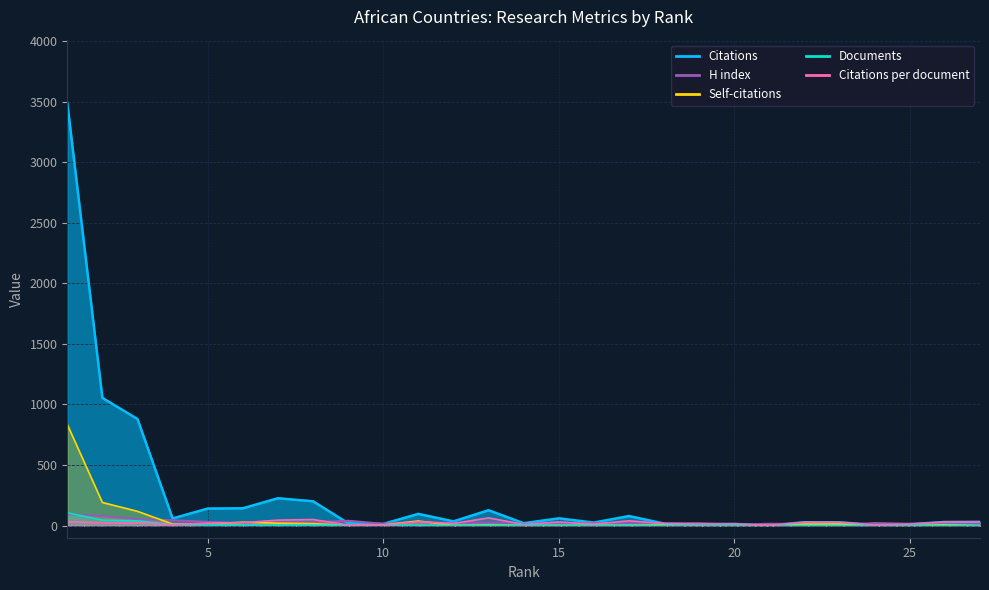

The value of Citations per document at 6 is 23.8. True or false?

True